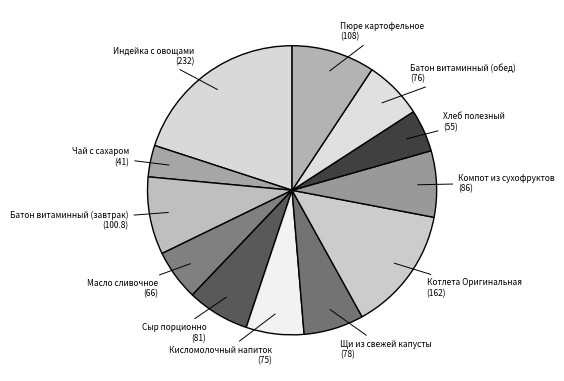

Does Щи из свежей капусты account for over 50% of the chart?

No